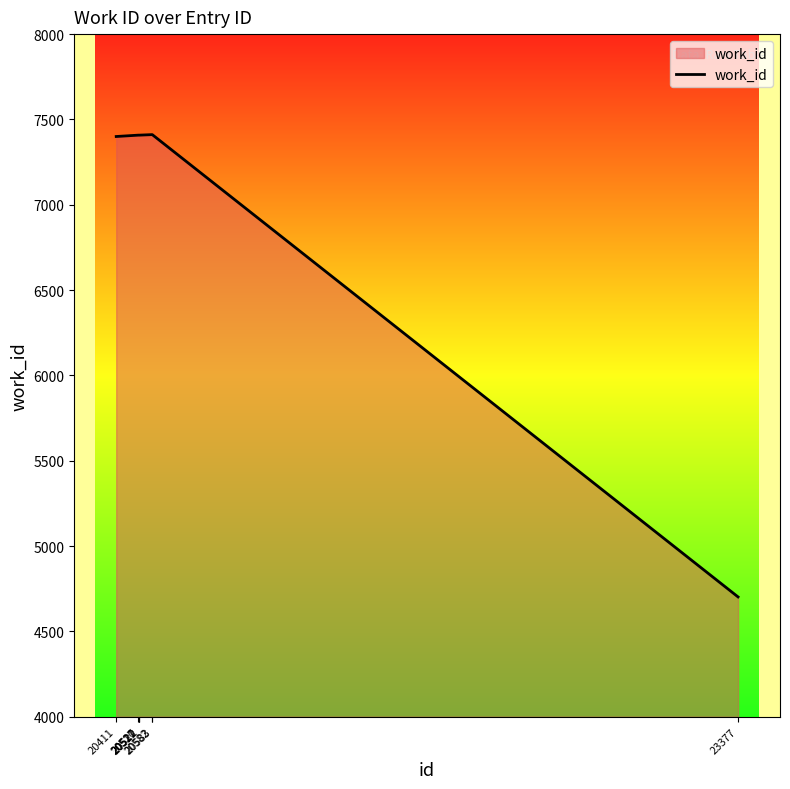

What is the sum of all values?

56556